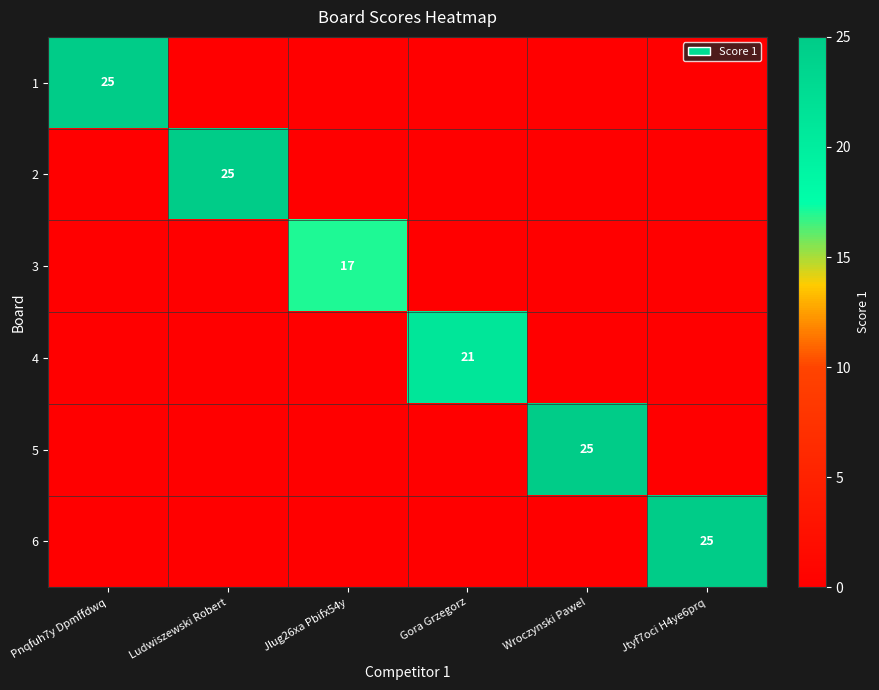

Is it true that 5 equals 42 at Wroczynski Pawel?

False